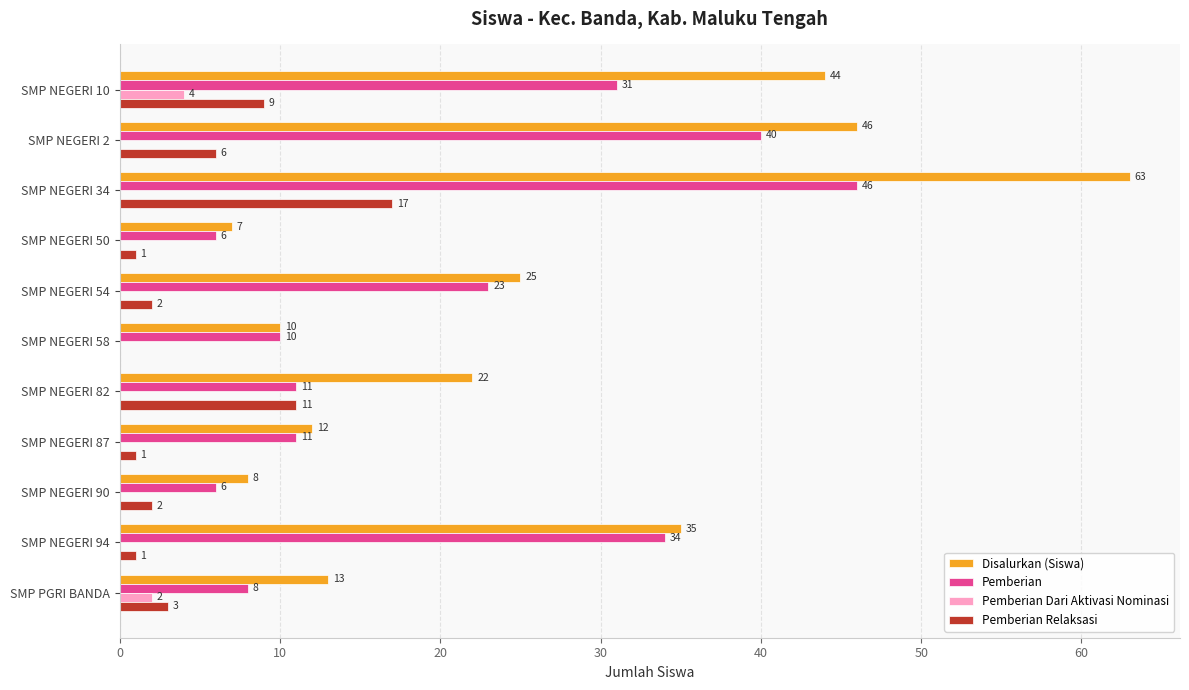

What is the sum of the Pemberian Relaksasi values at SMP NEGERI 94 and SMP NEGERI 10?

10